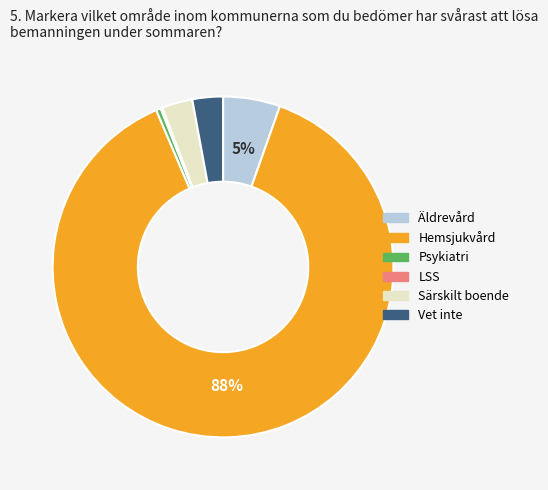

Does any single category account for the majority?

Yes